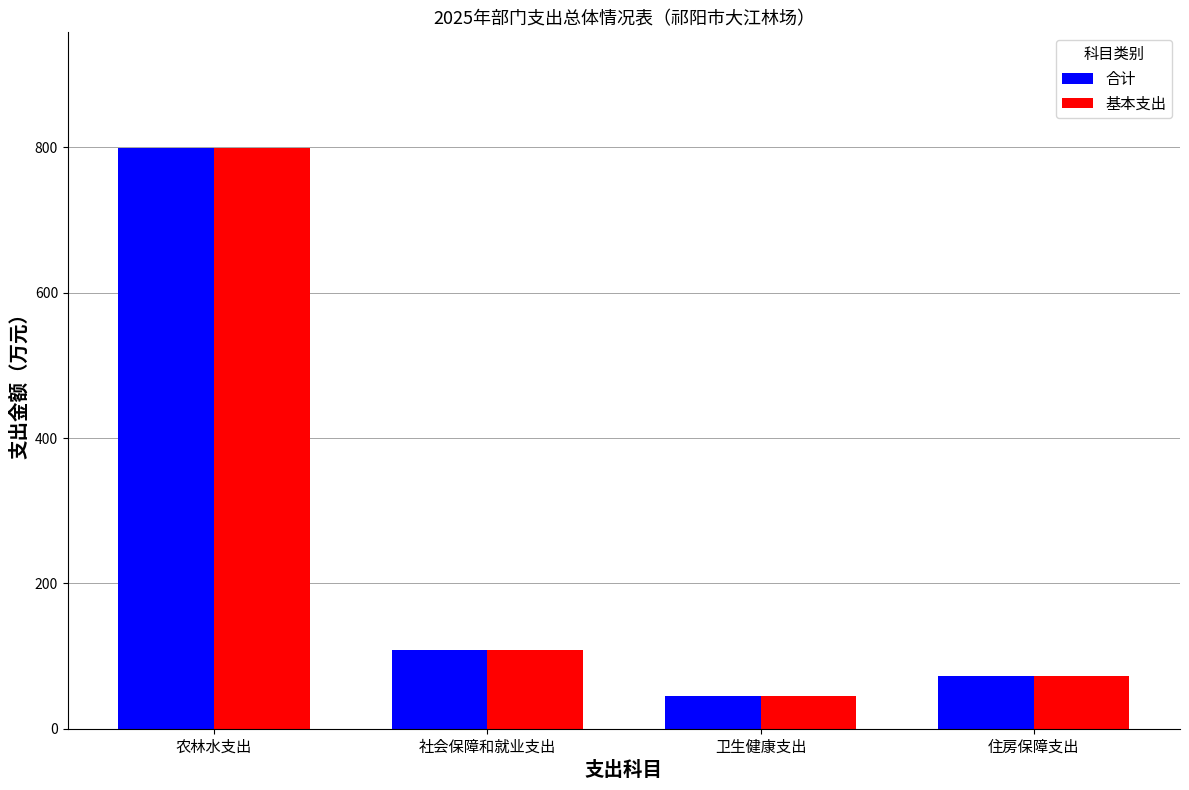

What is the value of the 基本支出 bar at the 1st from the left?

798.7